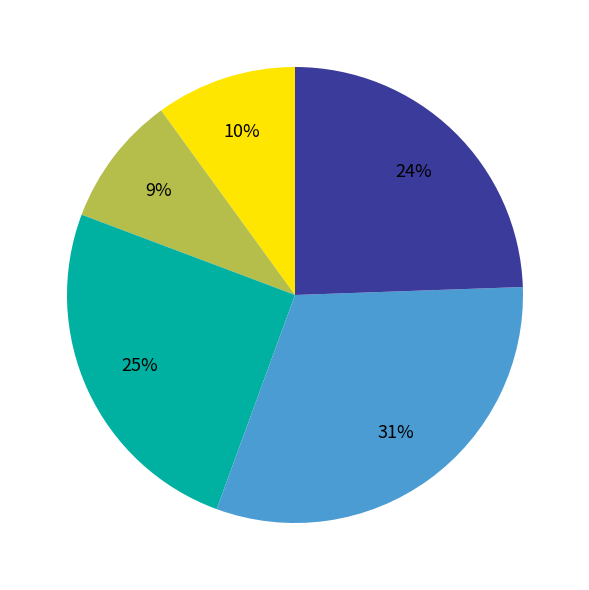

Is there a majority slice in this chart?

No